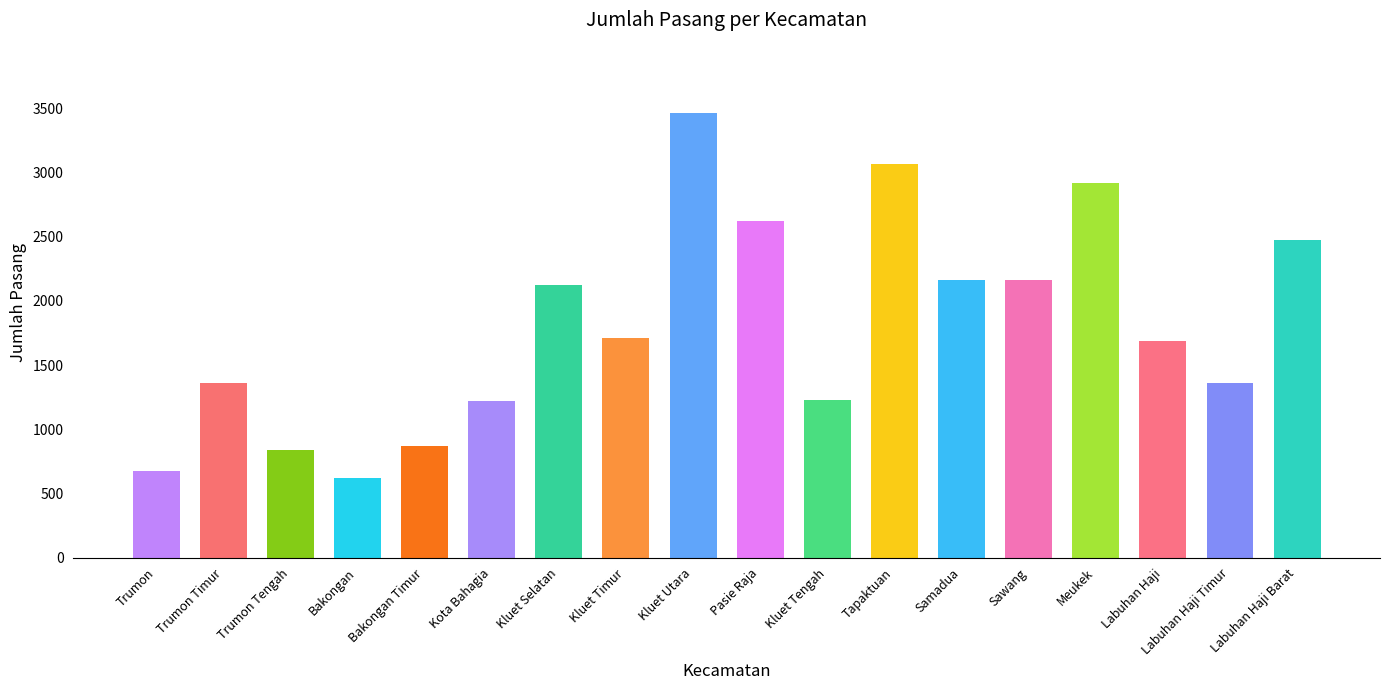

What is the label of the 7th bar from the right?

Tapaktuan